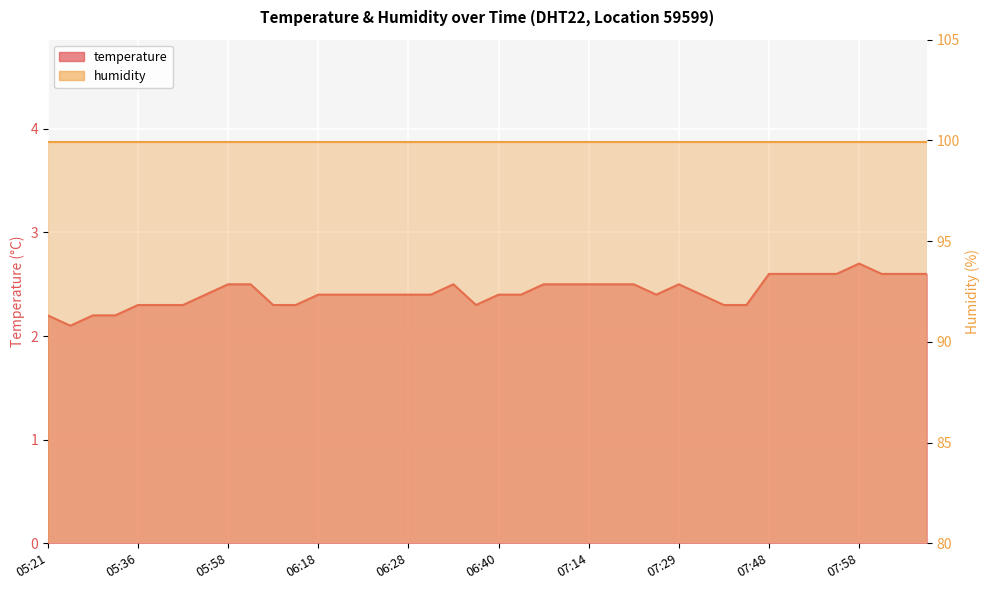

What is the difference between the maximum and minimum values?

0.6